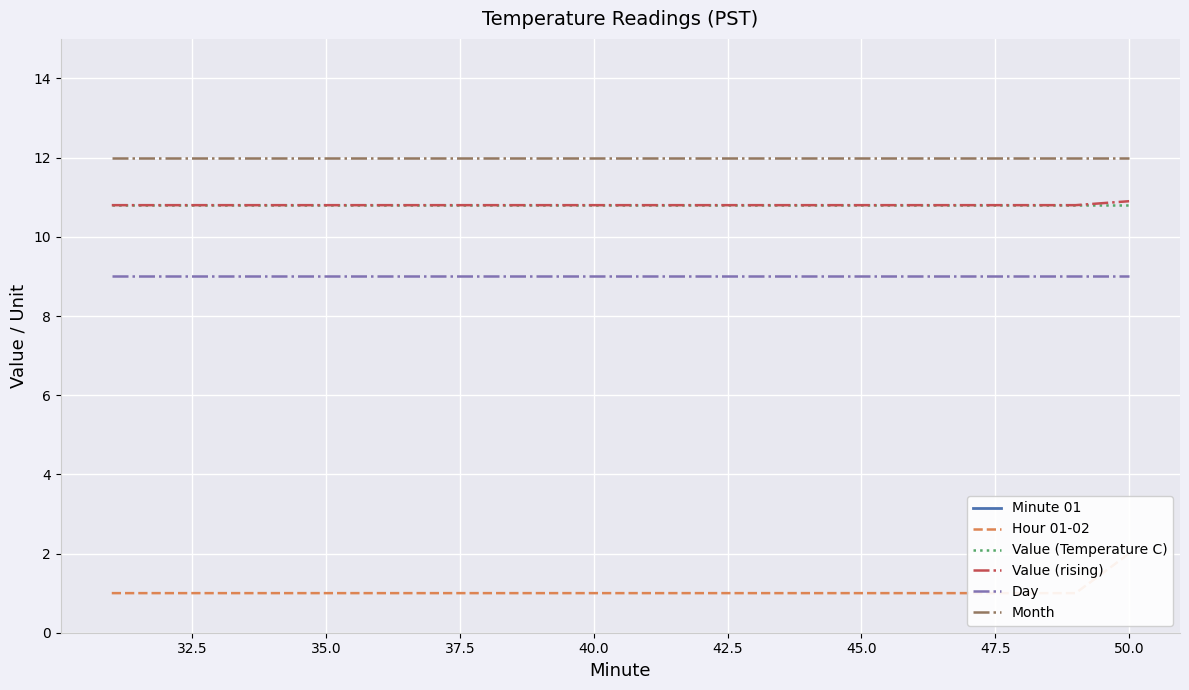

What are all the series names shown in the legend?

Minute 01, Hour 01-02, Value (Temperature C), Value (rising), Day, Month